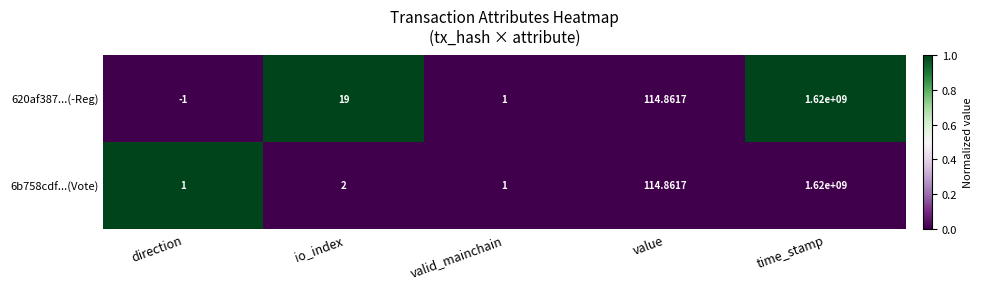

Which category has the highest value across all series?

time_stamp